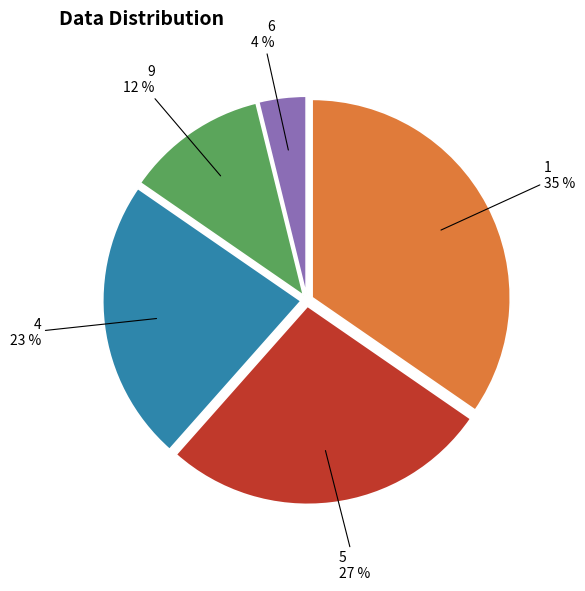

What is the largest slice in the pie chart?

1